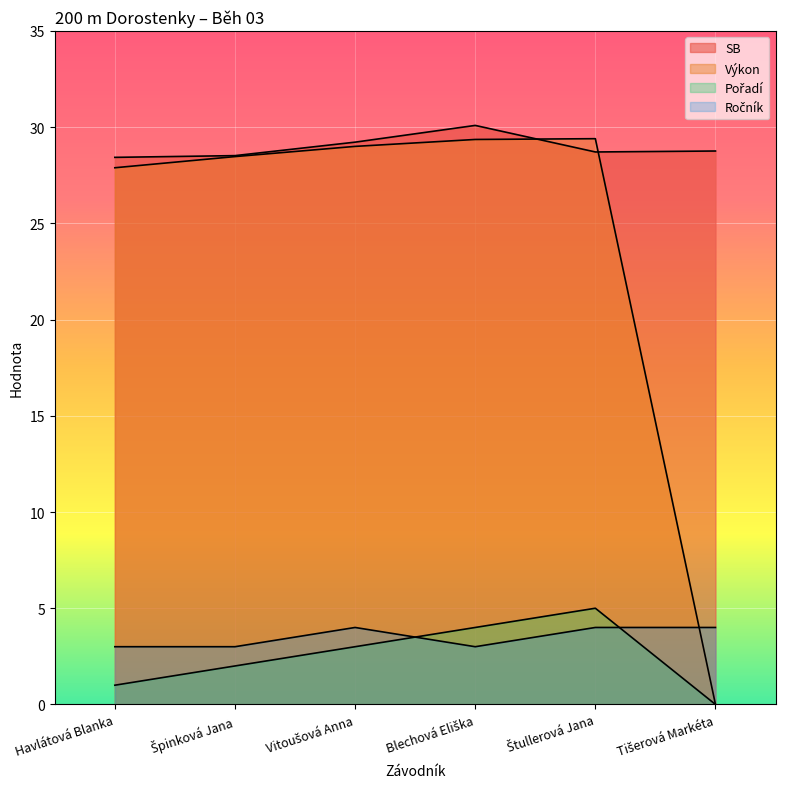

How many distinct data groups are displayed?

4